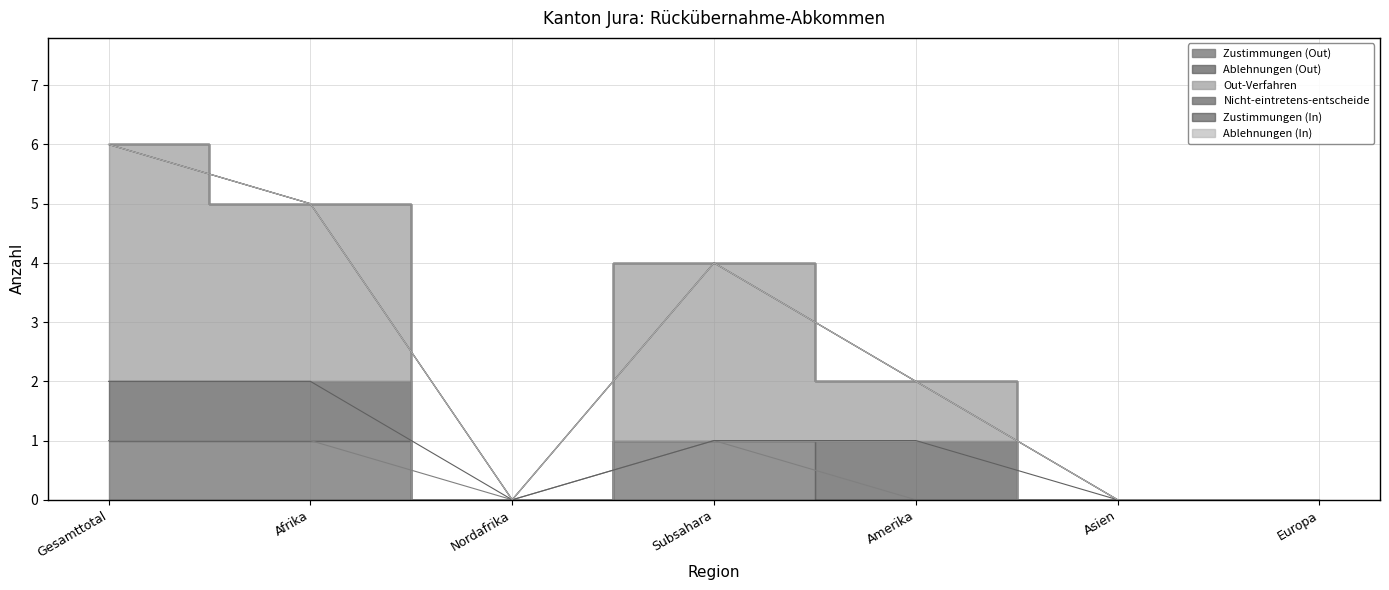

The value of Ablehnungen (In) at Gesamttotal is 0. True or false?

True